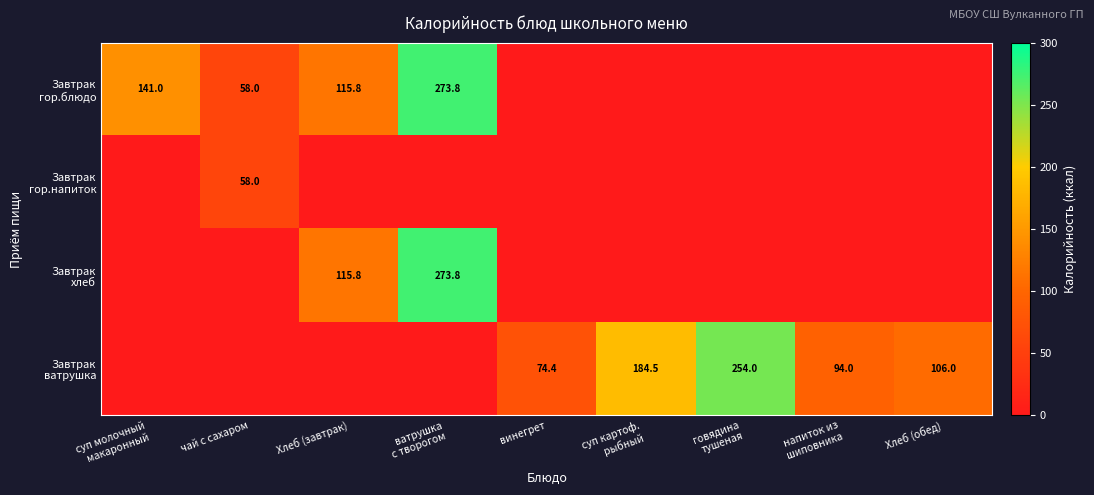

List the series in order of their peak value, highest first.

Завтрак гор.блюдо, Завтрак хлеб, Завтрак ватрушка, Завтрак гор.напиток